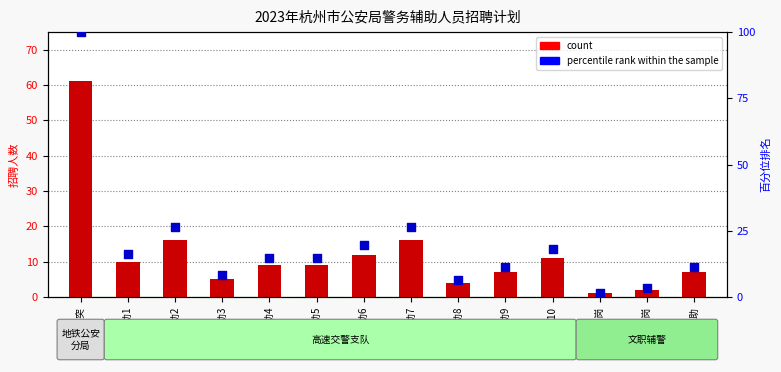

What are all the series names shown in the legend?

count, percentile rank within the sample